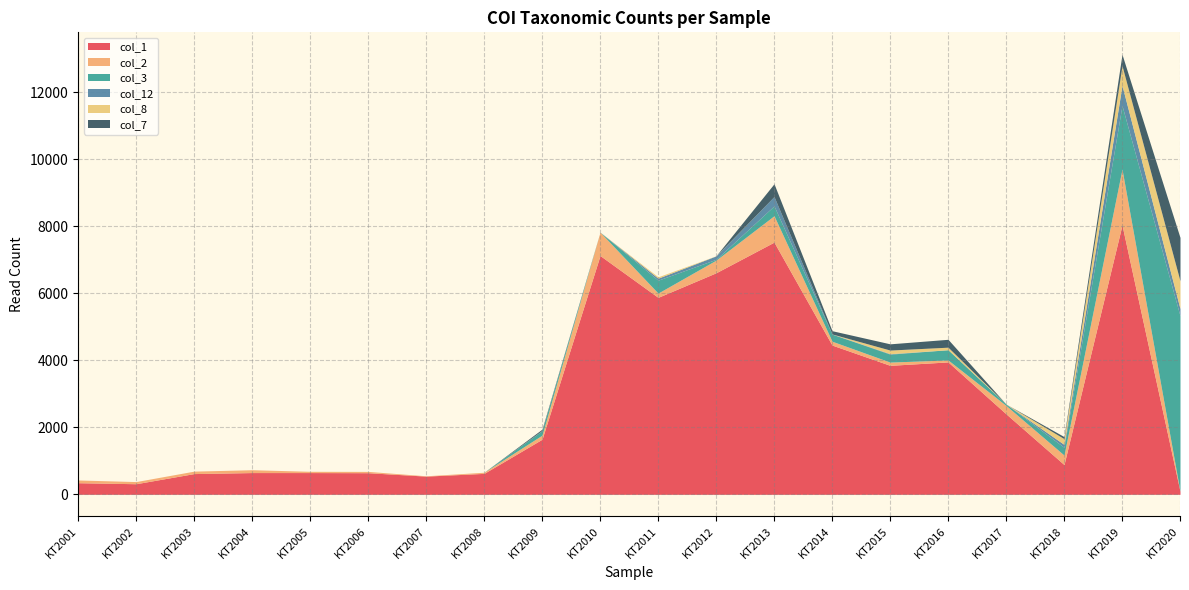

Reading right to left, transcribe all the data shown in this chart.

col_1: 92	8042	890	2404	3954	3852	4457	7531	6616	5882	7131	1646	626	544	646	650	650	620	317	347
col_2: 0	1668	282	250	58	97	115	788	377	127	699	121	34	10	39	38	85	73	64	82
col_3: 5240	1902	233	42	306	237	211	294	25	386	0	134	0	0	0	0	0	0	0	0
col_12: 216	600	86	0	0	13	6	280	102	60	0	9	0	0	0	0	0	0	0	0
col_8: 828	589	172	0	76	109	0	0	4	40	0	0	0	0	0	0	0	0	0	0
col_7: 1296	337	61	0	235	186	97	381	0	0	0	37	0	0	0	0	0	0	0	0